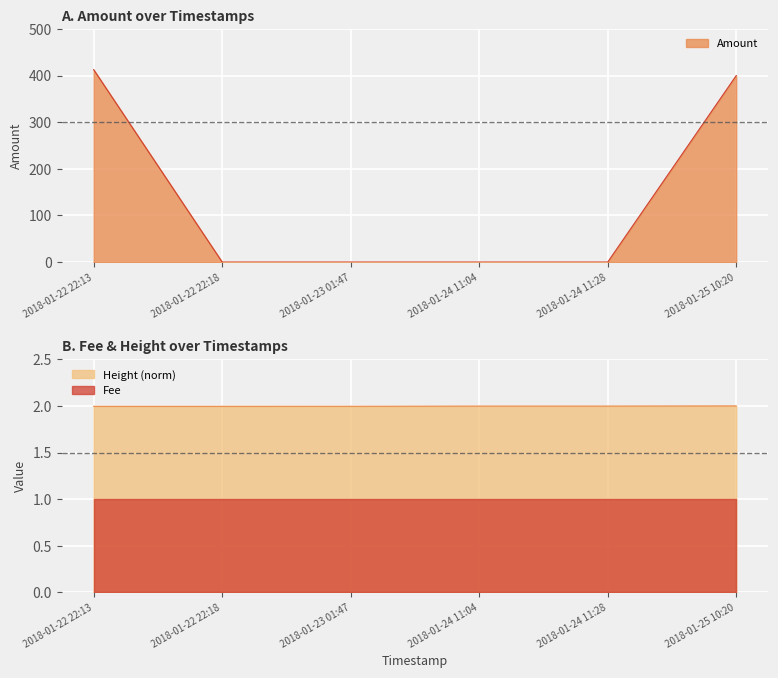

What is the total value across all series at 2018-01-22 22:13?

414.8